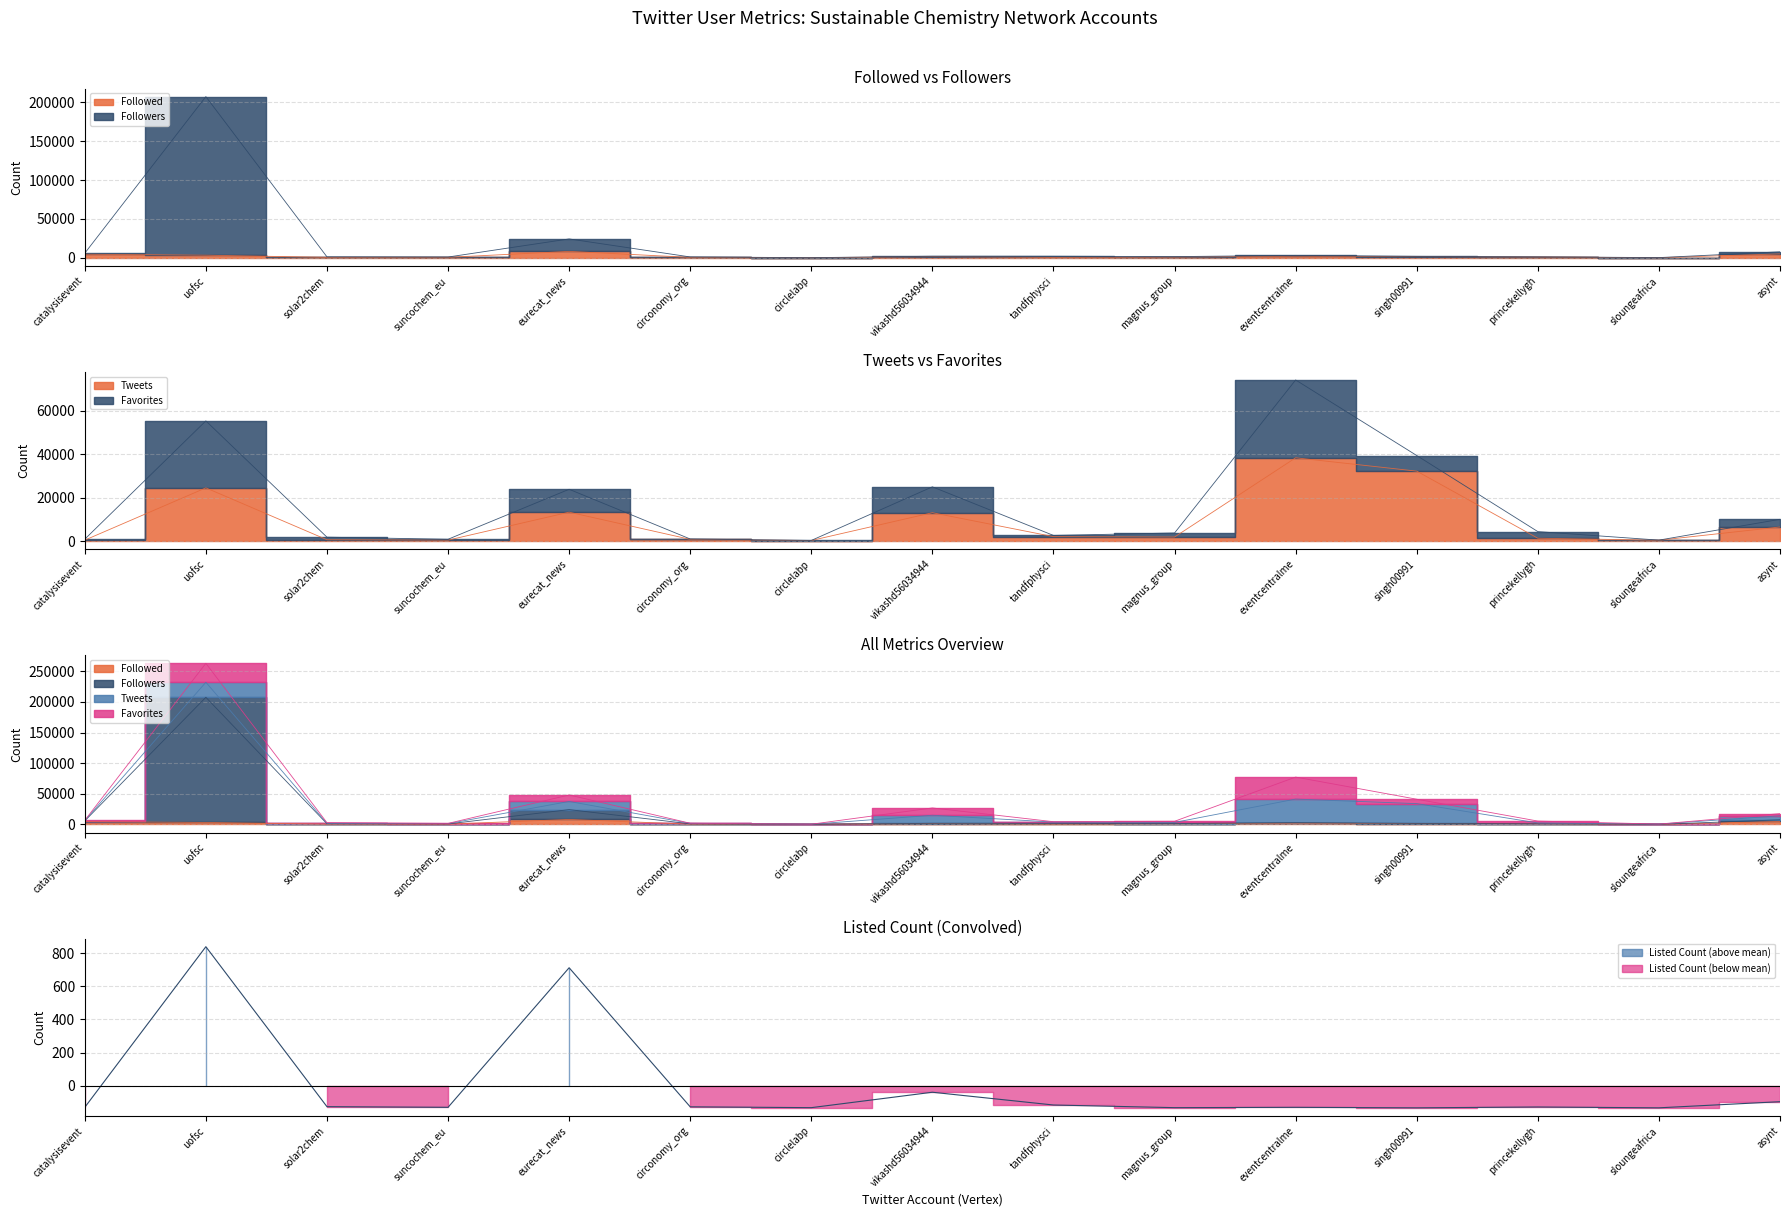

True or false: Listed Count and Tweets intersect in this chart.

False